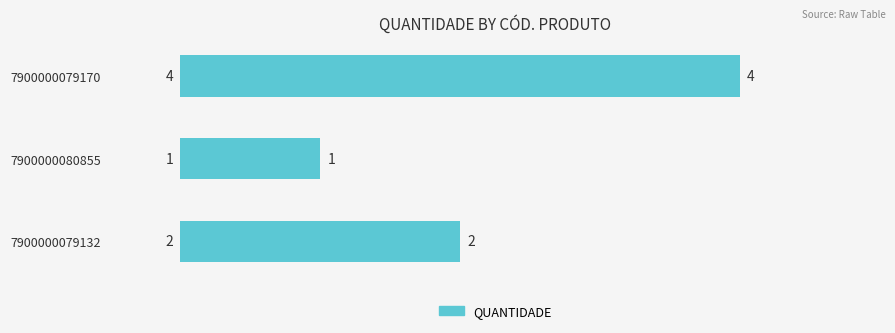

What is the label of the 2nd bar from the bottom?

7900000080855